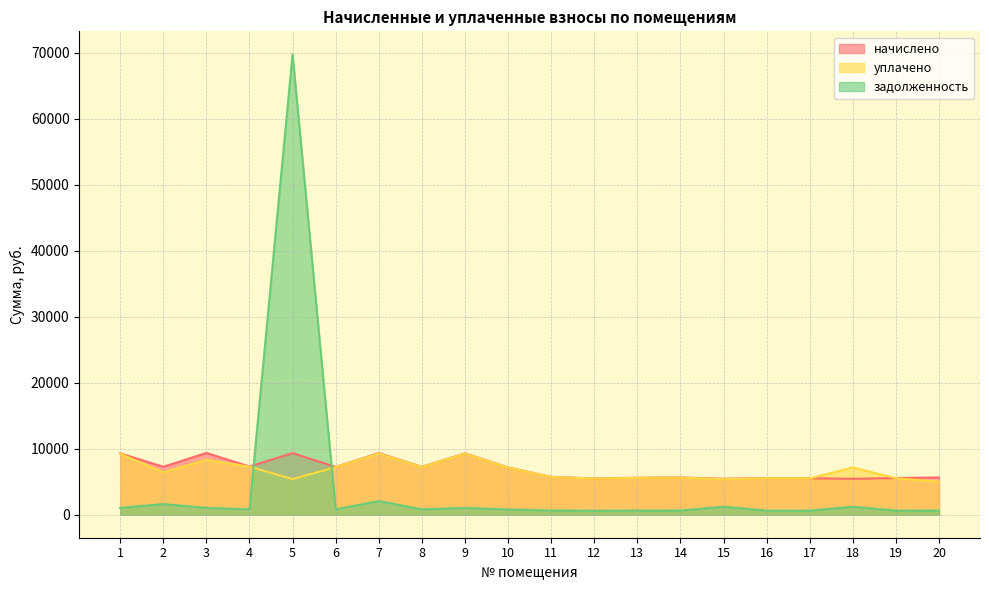

What is the value of the начислено point at the 6th from the left?

7239.7